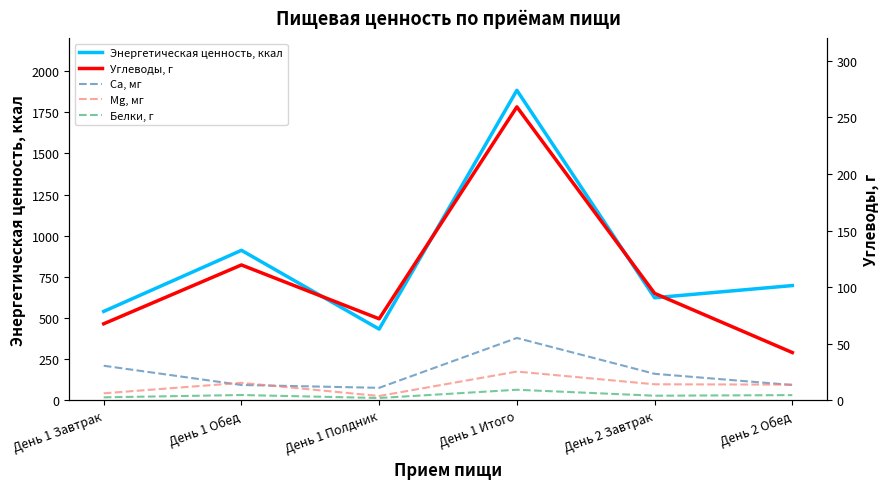

Does the chart display data point markers on the line(s)?

No